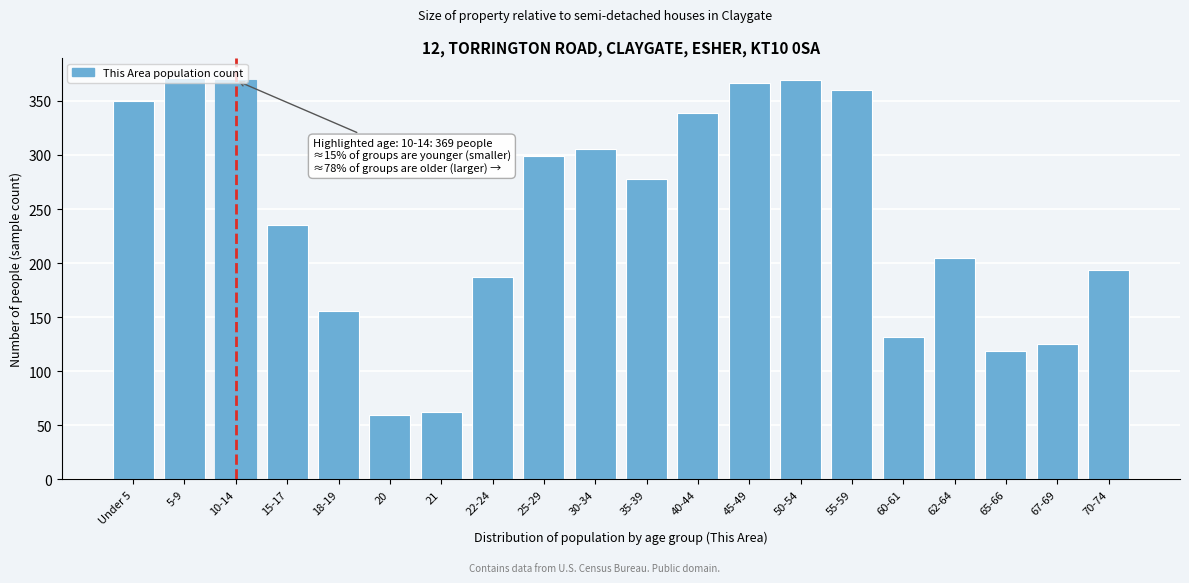

What is the smallest value displayed?

60